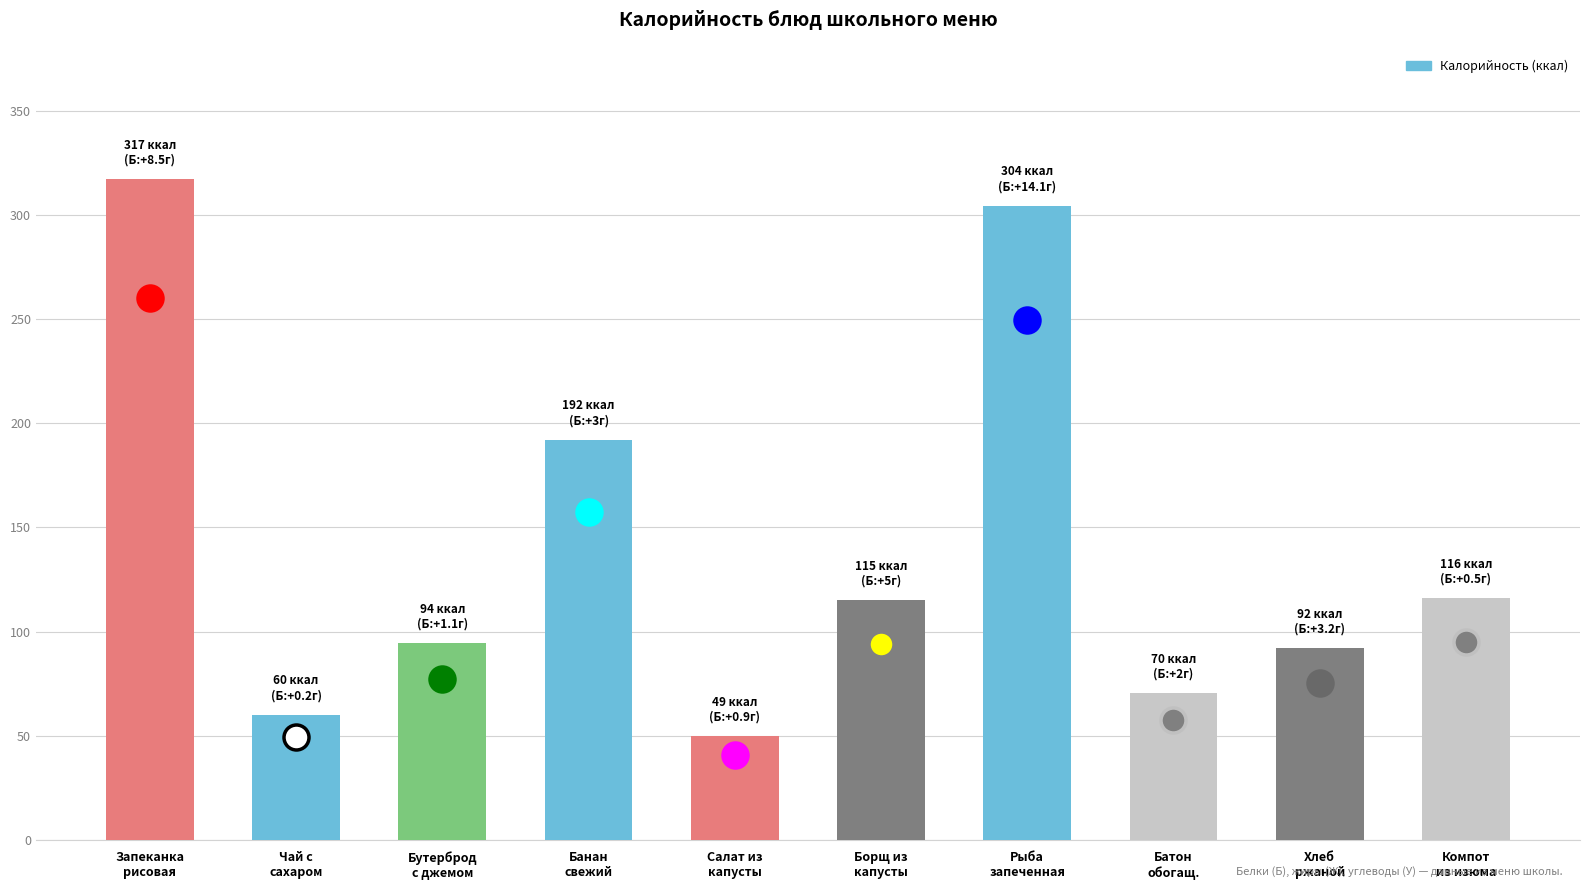

How many bars are there in total?

10